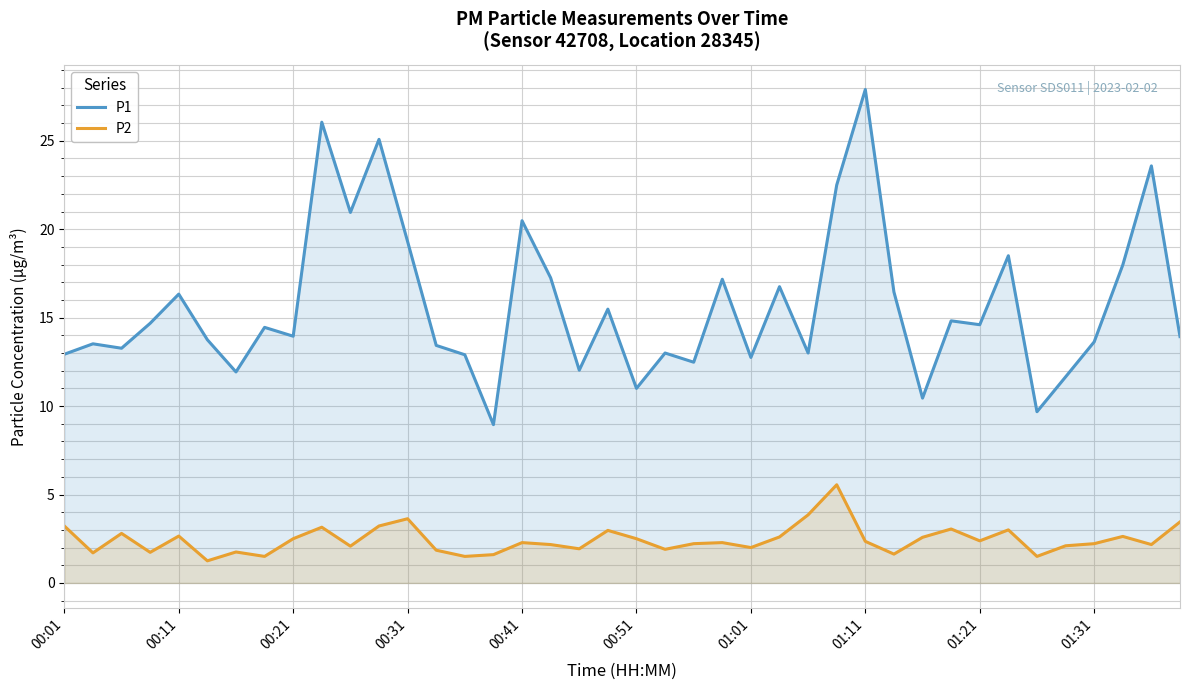

Between 22 and 14, which is larger?

14